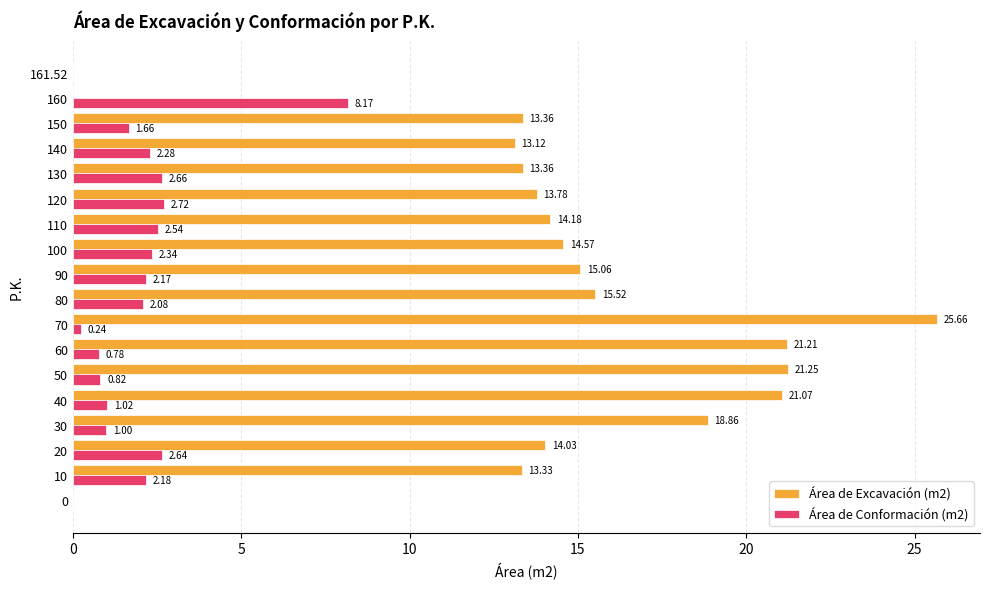

At which category is the sum across all series the highest?

70